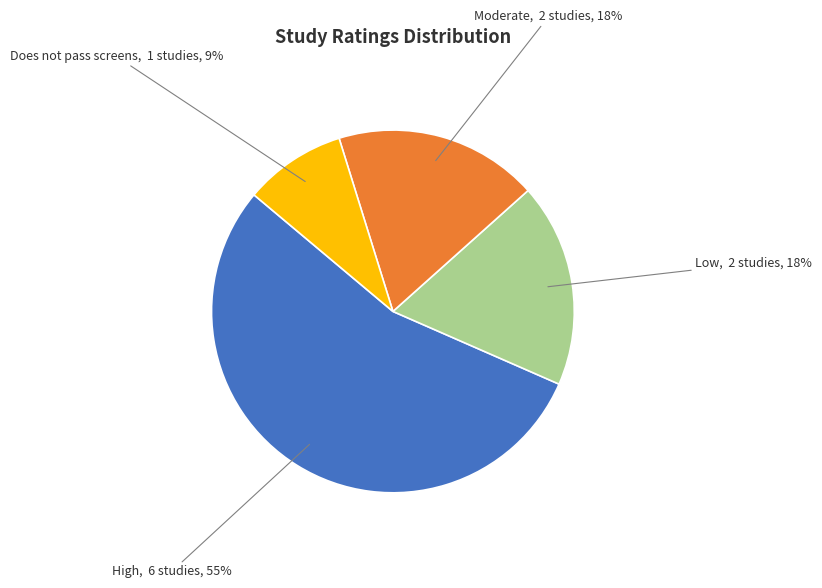

To the nearest percent, what is the average slice percentage?

25%